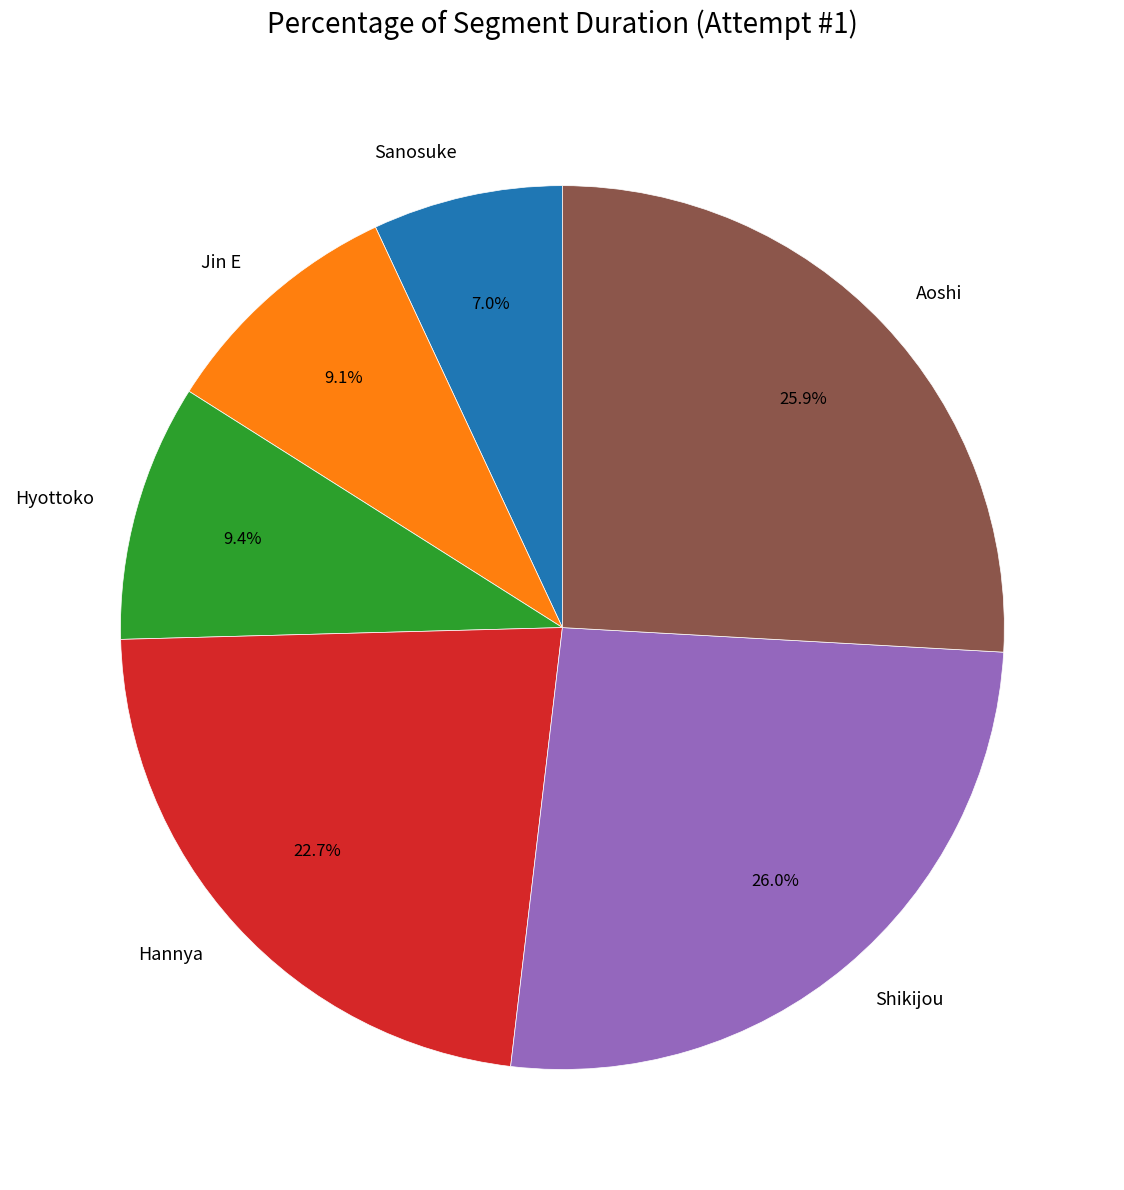

To the nearest percent, what percentage of the pie is Shikijou?

26%